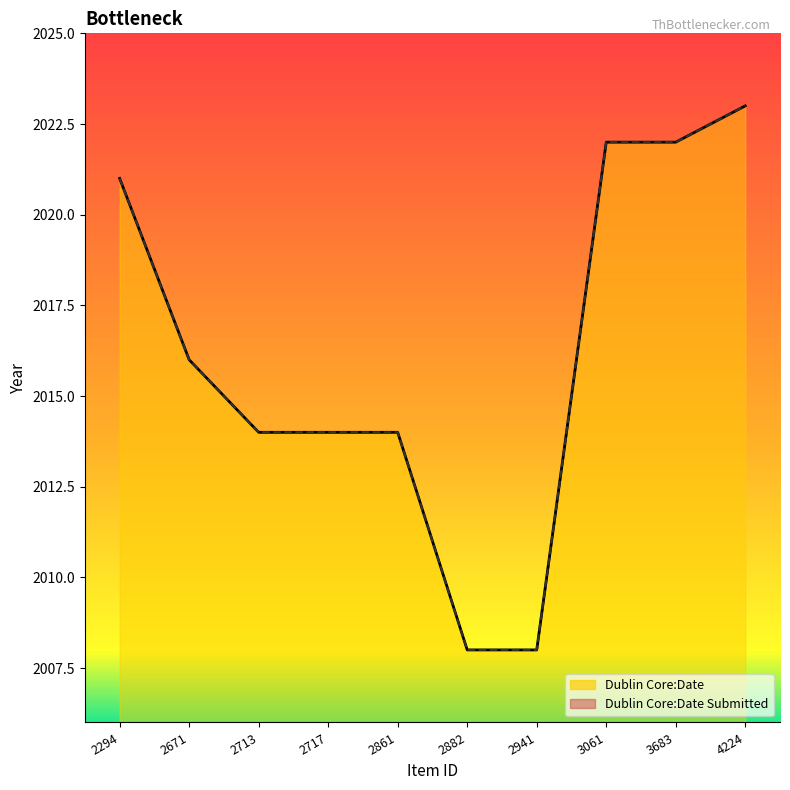

Rank the series by their maximum value, from highest to lowest.

Dublin Core:Date, Dublin Core:Date Submitted